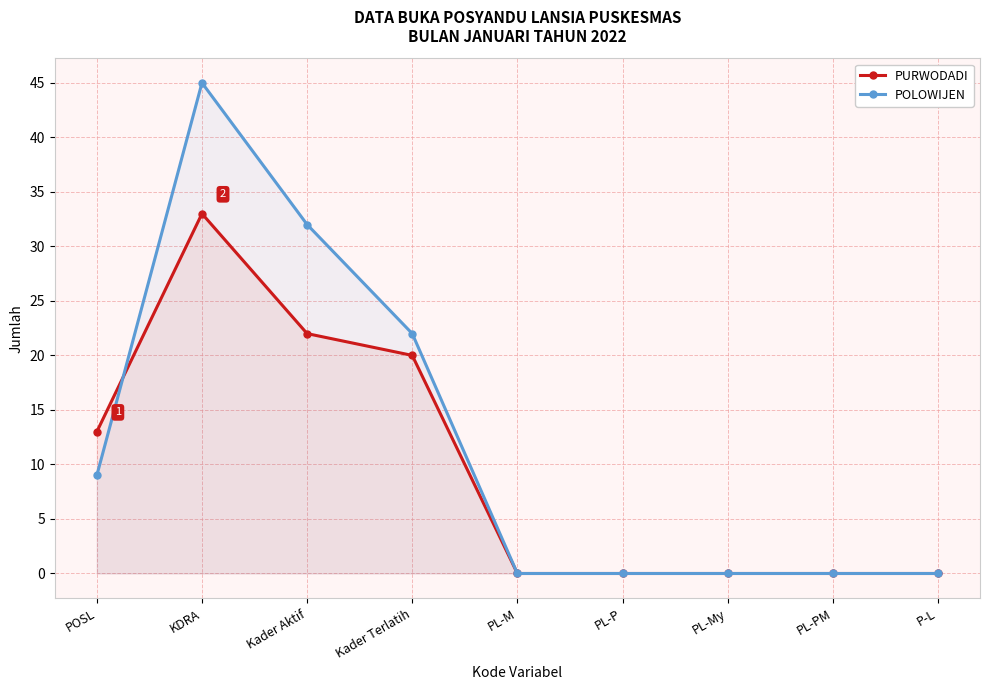

At which category does POLOWIJEN reach its first local peak?

KDRA